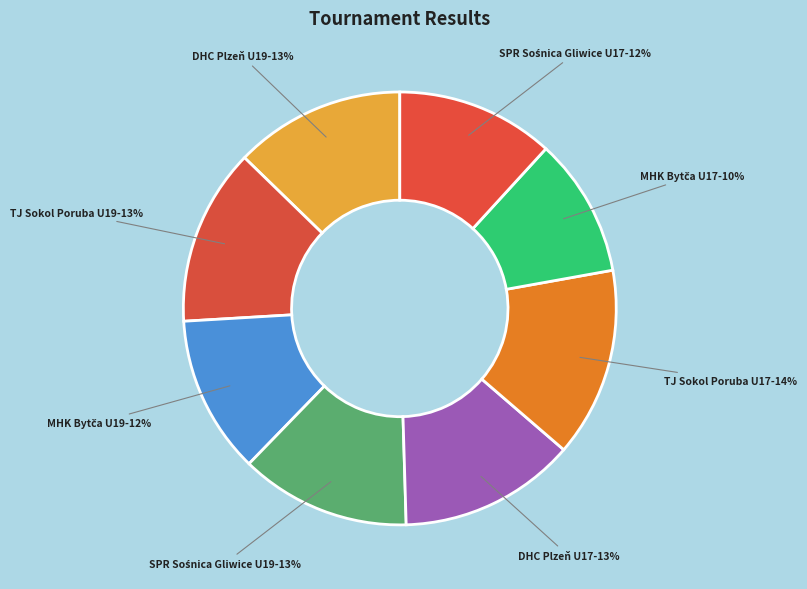

How many slices are in this pie chart?

8